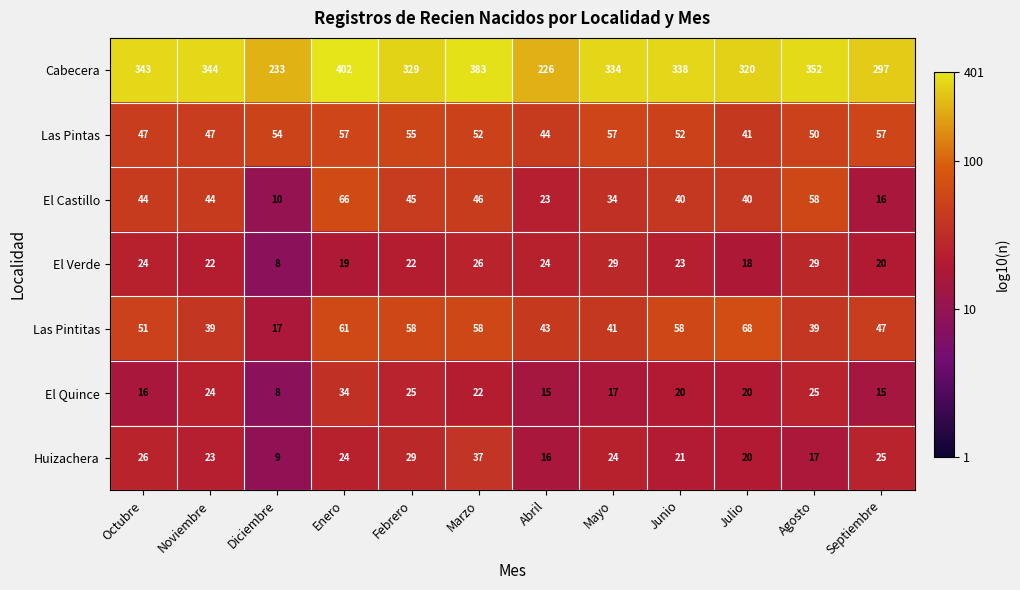

What is the lowest value of the El Quince series?

8